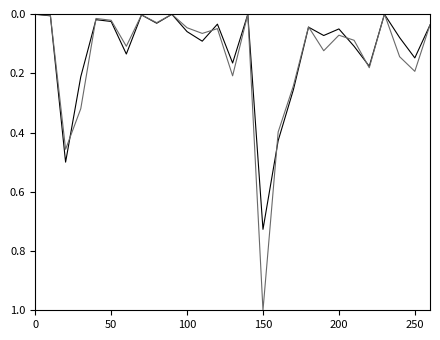

What is the greatest value displayed?

1.0